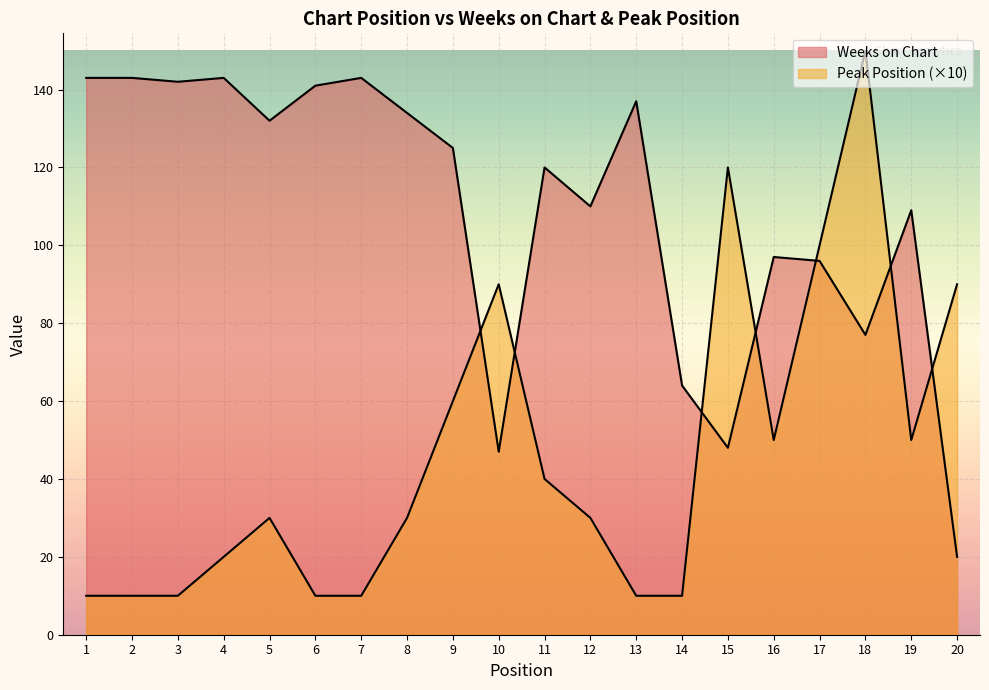

At which category does Peak Position reach its first local peak?

5